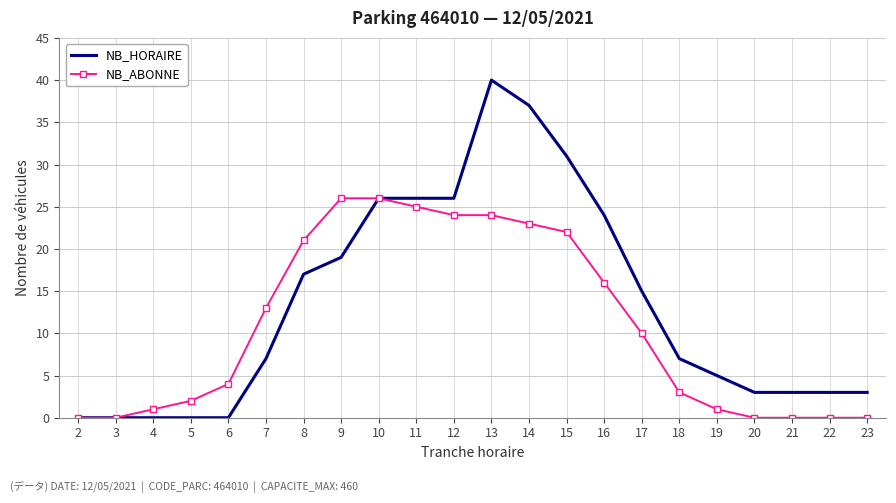

At which category does the chart reach its peak across all series?

13